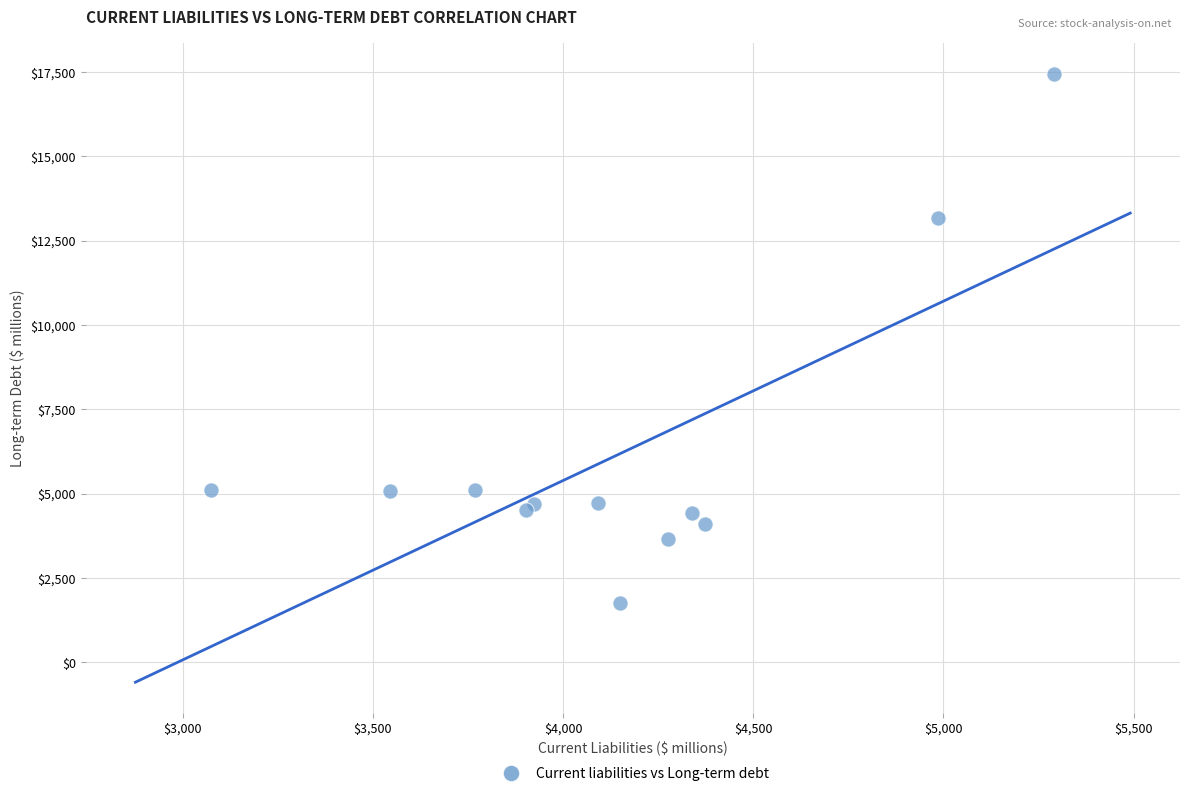

What Y value in the scatter plot is closest to 9597?

13165